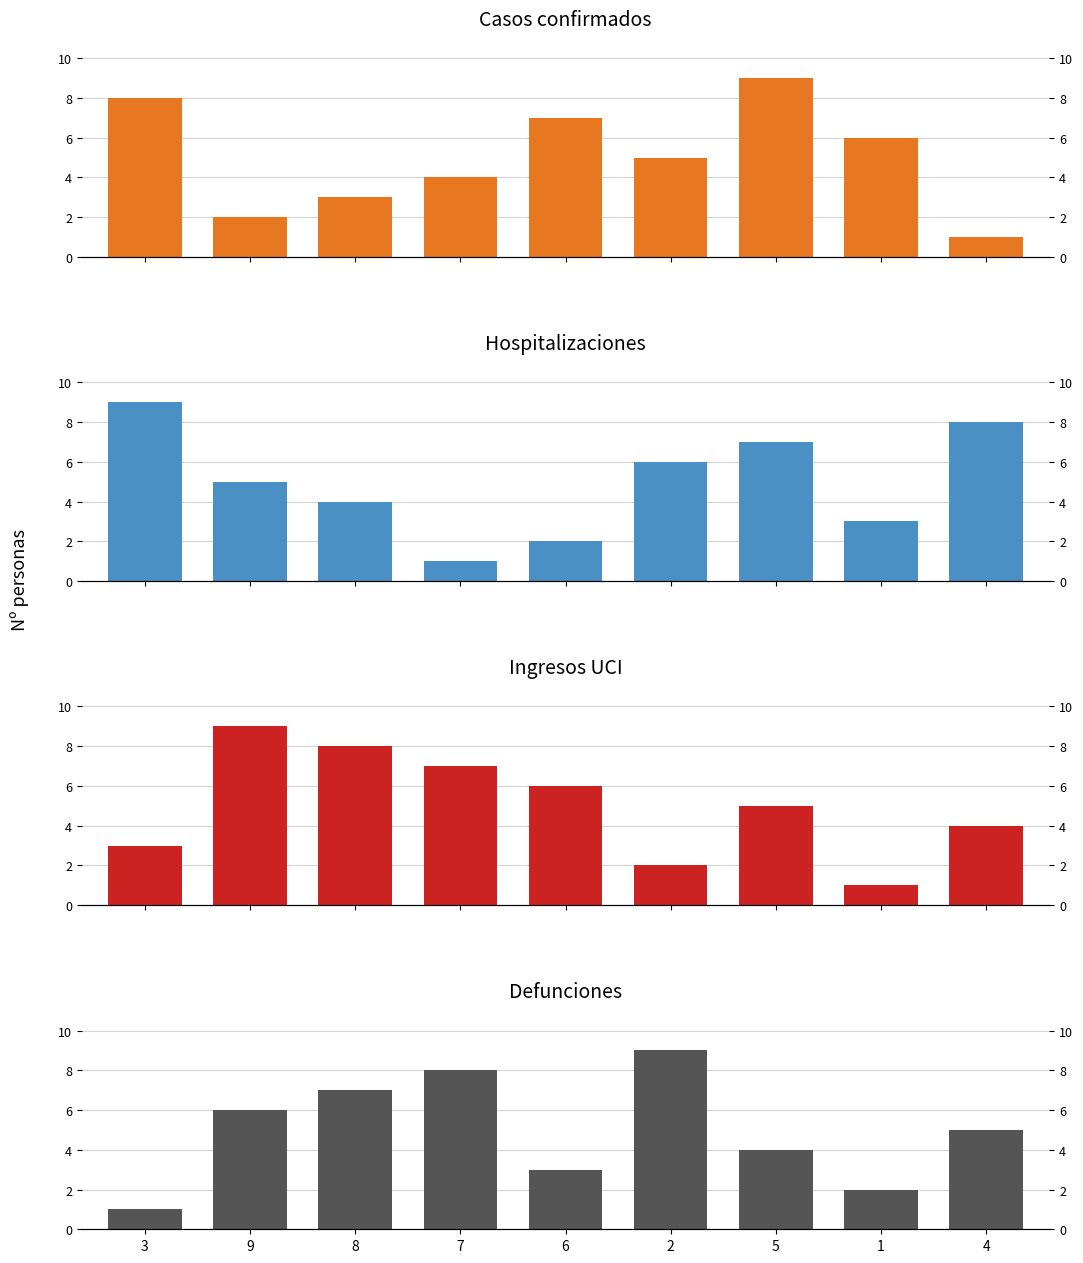

True or false: col_4 has a value of 2 at 1.

True